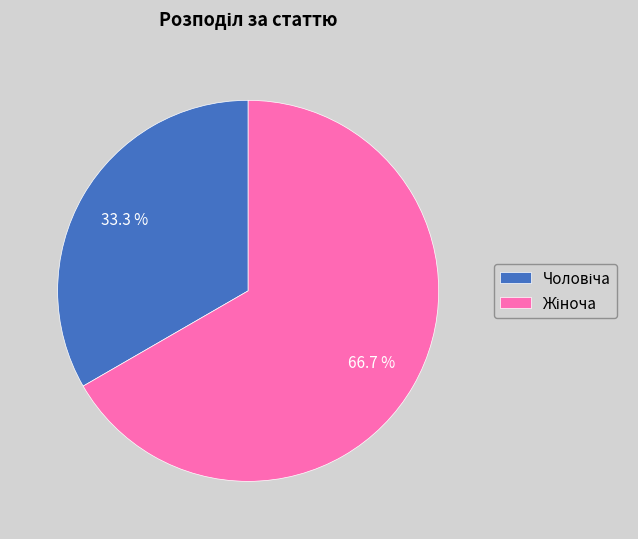

To the nearest percent, what is the average slice percentage?

50%